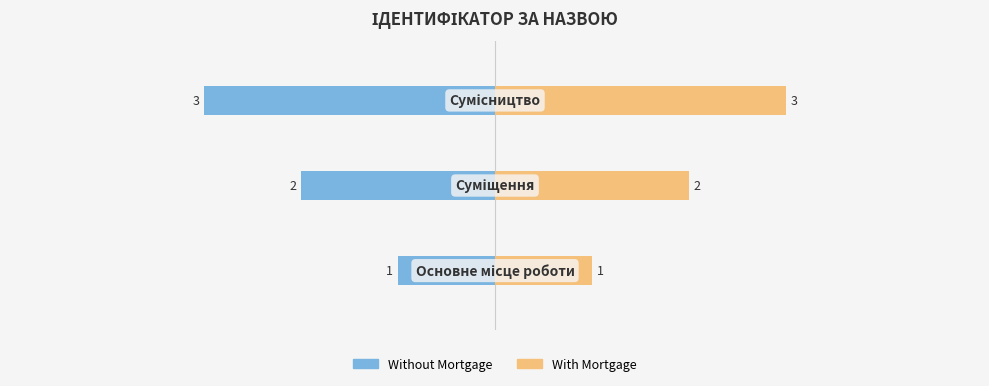

Which series has the largest total across all categories?

With Mortgage